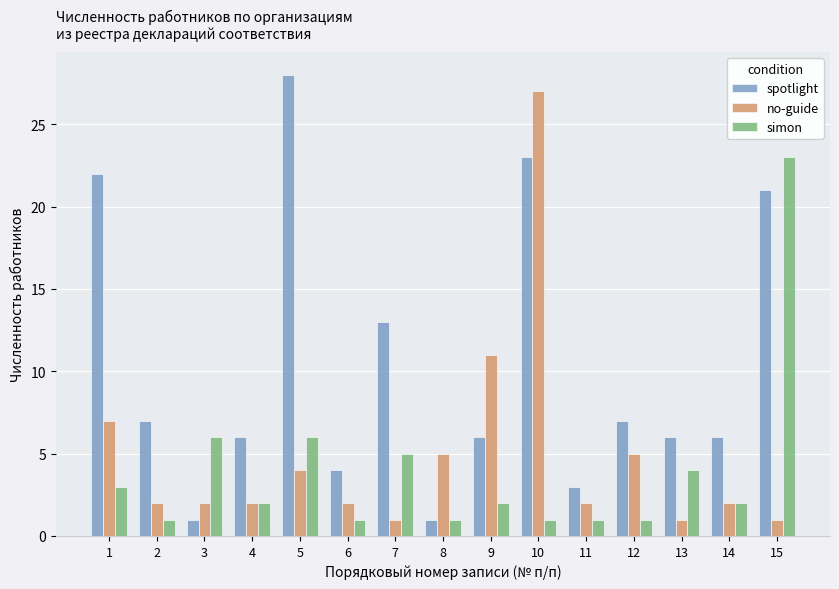

What value does the spotlight series have at 9, to the nearest 10?

10